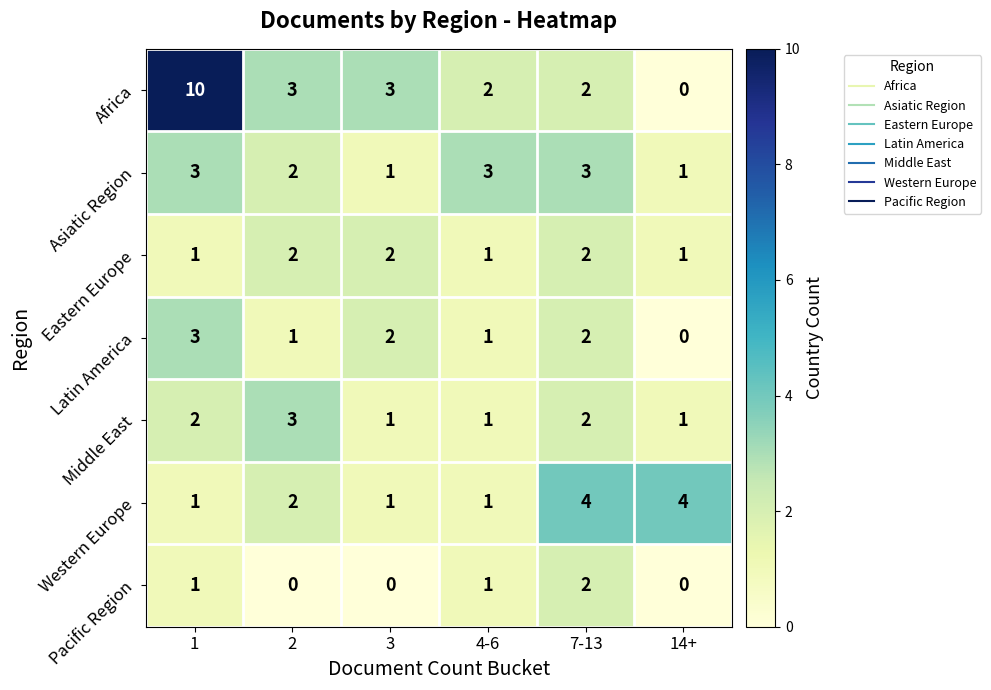

What is the sum of the Asiatic Region values at 3 and 7-13?

4